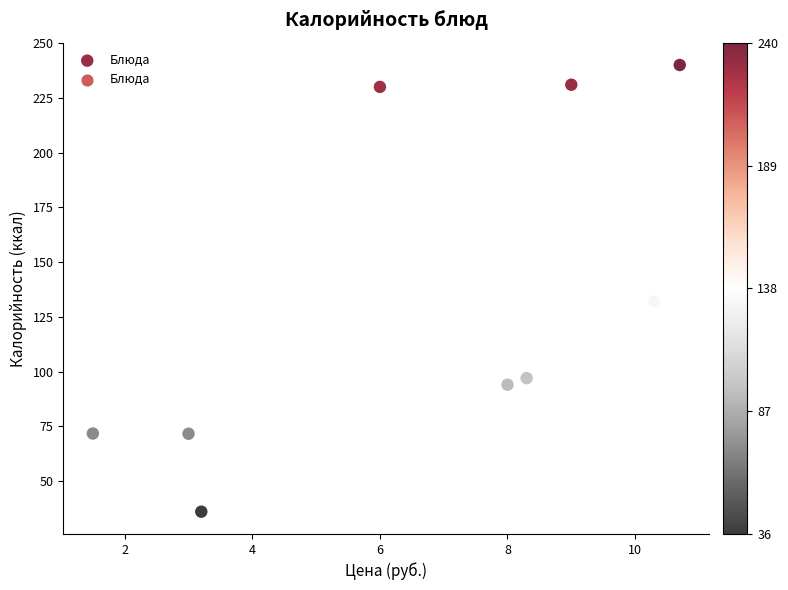

What Y value in the scatter plot is closest to 138?

132.0